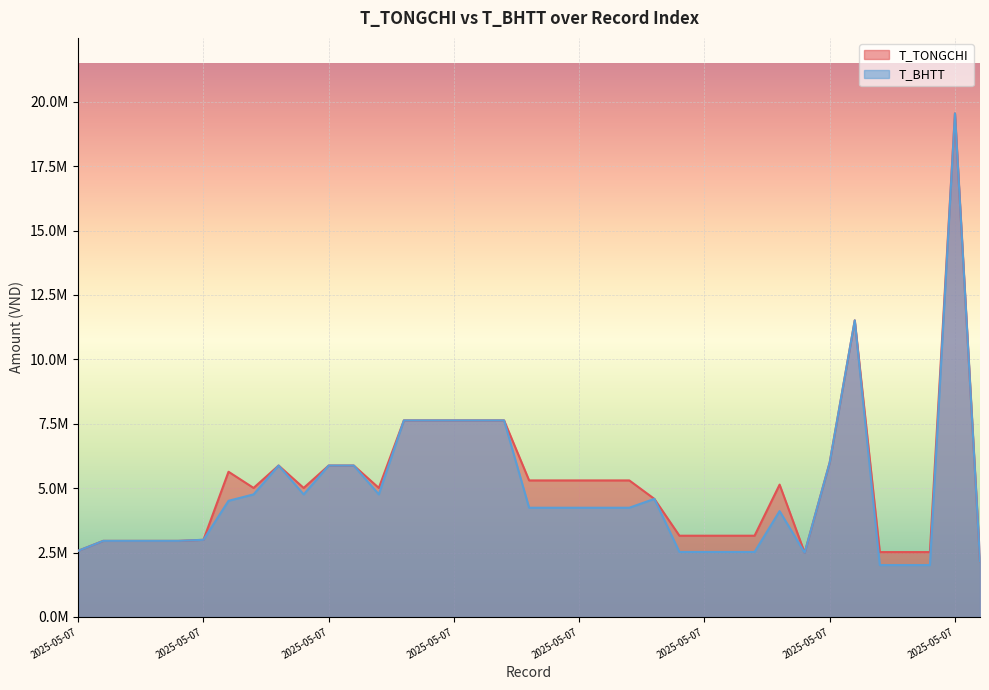

Count the number of categories in the chart.

37